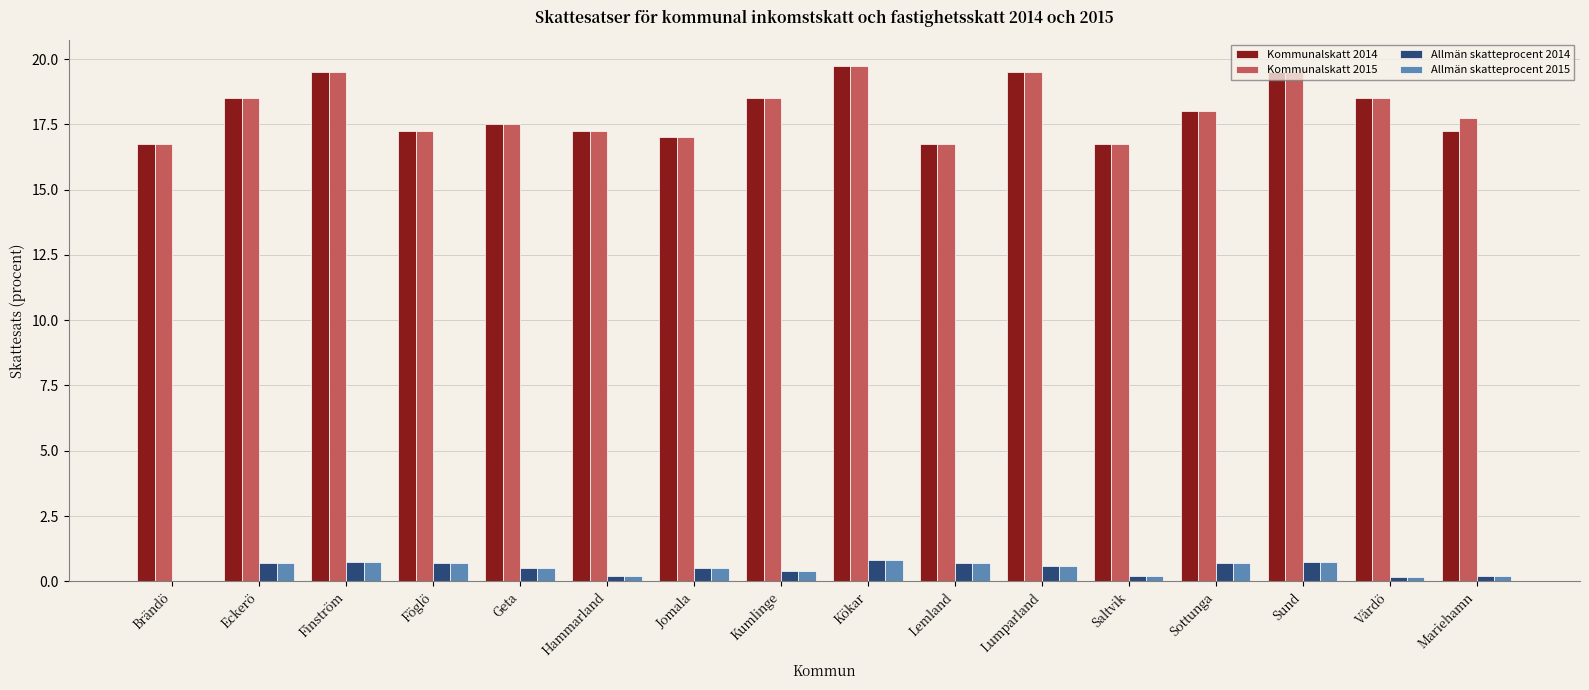

What is the greatest value displayed?

19.8